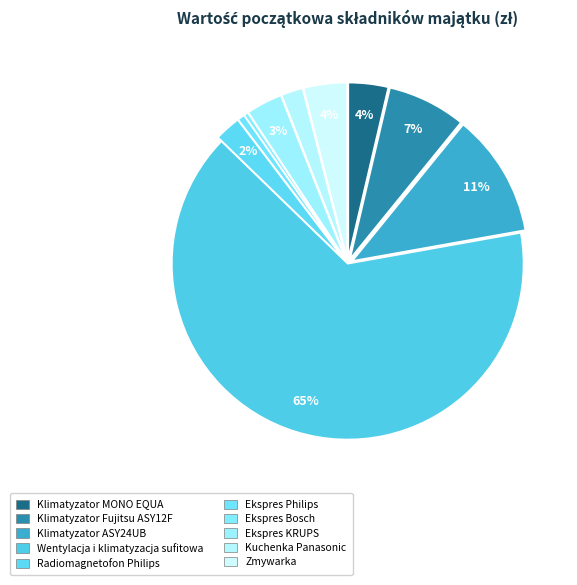

Which category has the biggest portion of the pie?

Wentylacja i klimatyzacja sufitowa